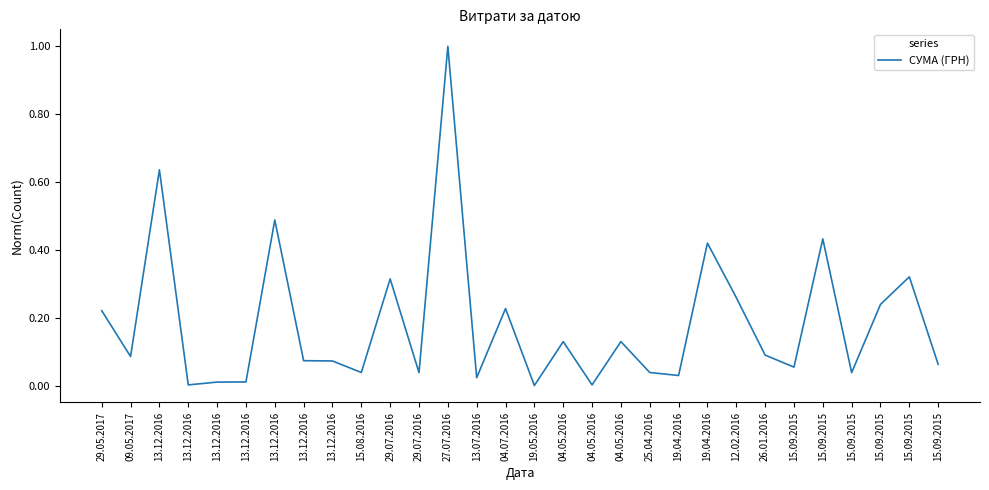

List the labels in order of value, largest first.

27.07.2016, 13.12.2016, 13.12.2016, 15.09.2015, 19.04.2016, 15.09.2015, 29.07.2016, 12.02.2016, 15.09.2015, 04.07.2016, 29.05.2017, 04.05.2016, 04.05.2016, 26.01.2016, 09.05.2017, 13.12.2016, 13.12.2016, 15.09.2015, 15.09.2015, 15.08.2016, 25.04.2016, 29.07.2016, 15.09.2015, 19.04.2016, 13.07.2016, 13.12.2016, 13.12.2016, 04.05.2016, 13.12.2016, 19.05.2016